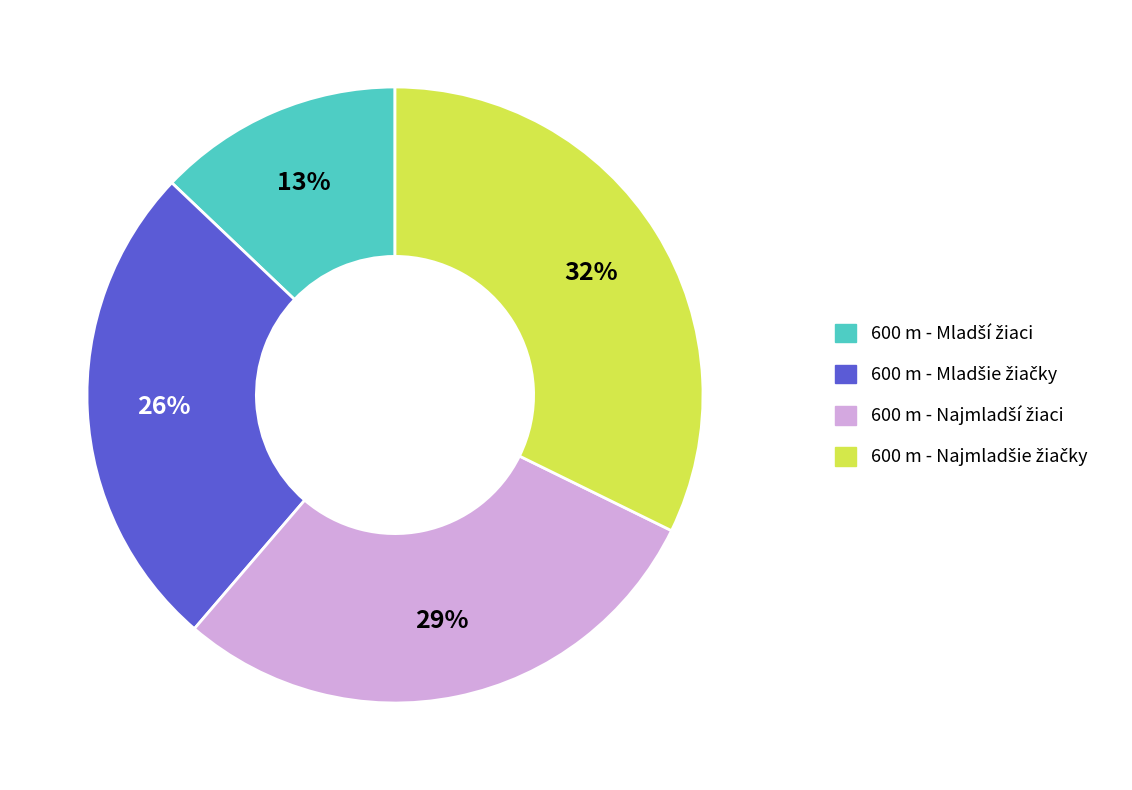

To the nearest percent, what is the difference between the largest and smallest slice percentages?

19%